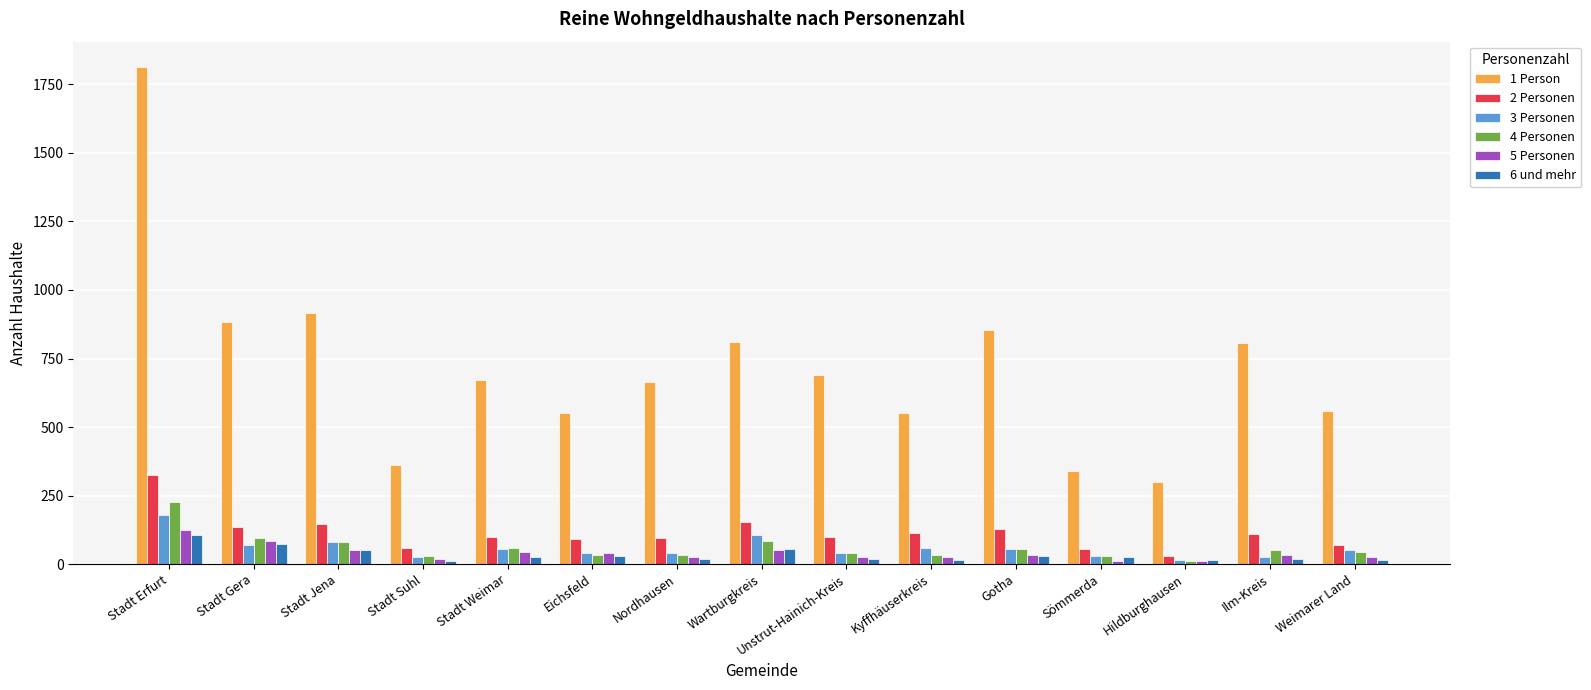

Which series has the largest range (max minus min)?

1 Person